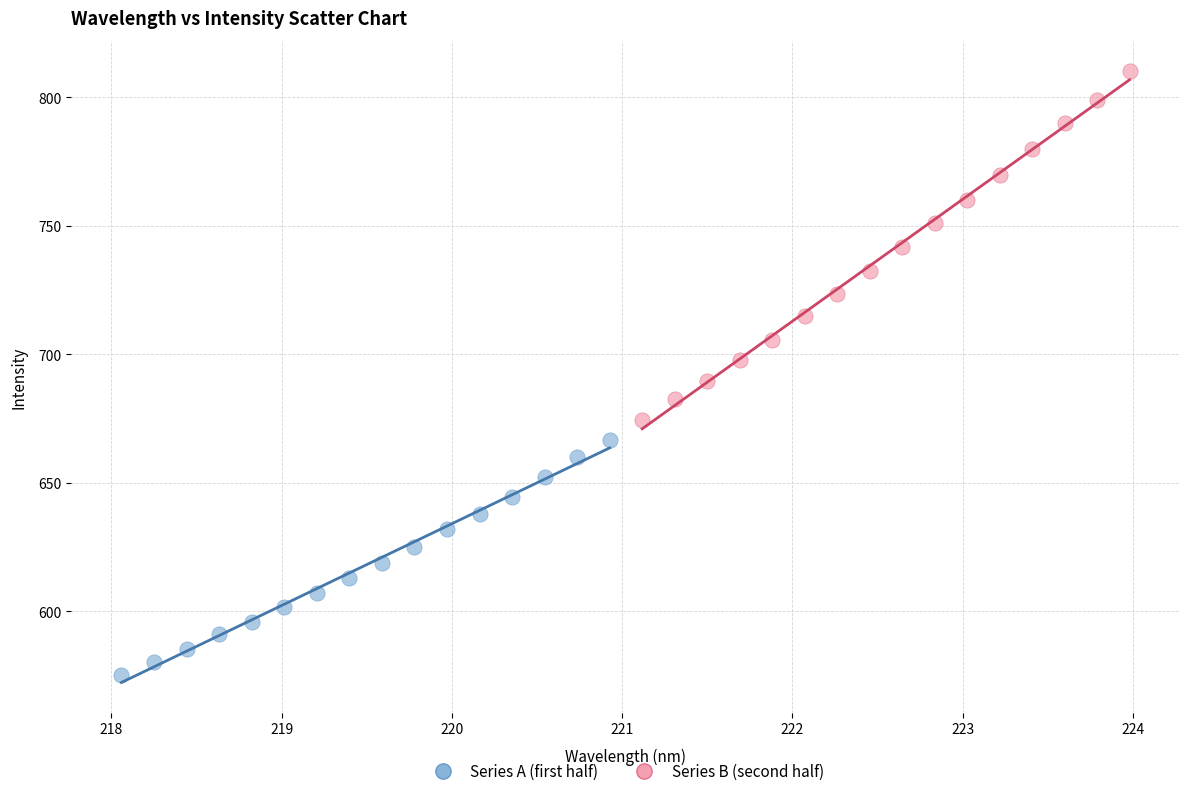

Which series contains the lowest Y value?

Series A (first half)